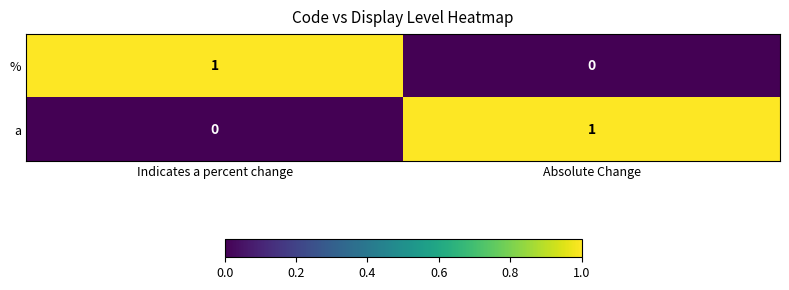

Is it true that % equals 1 at Indicates a percent change?

True